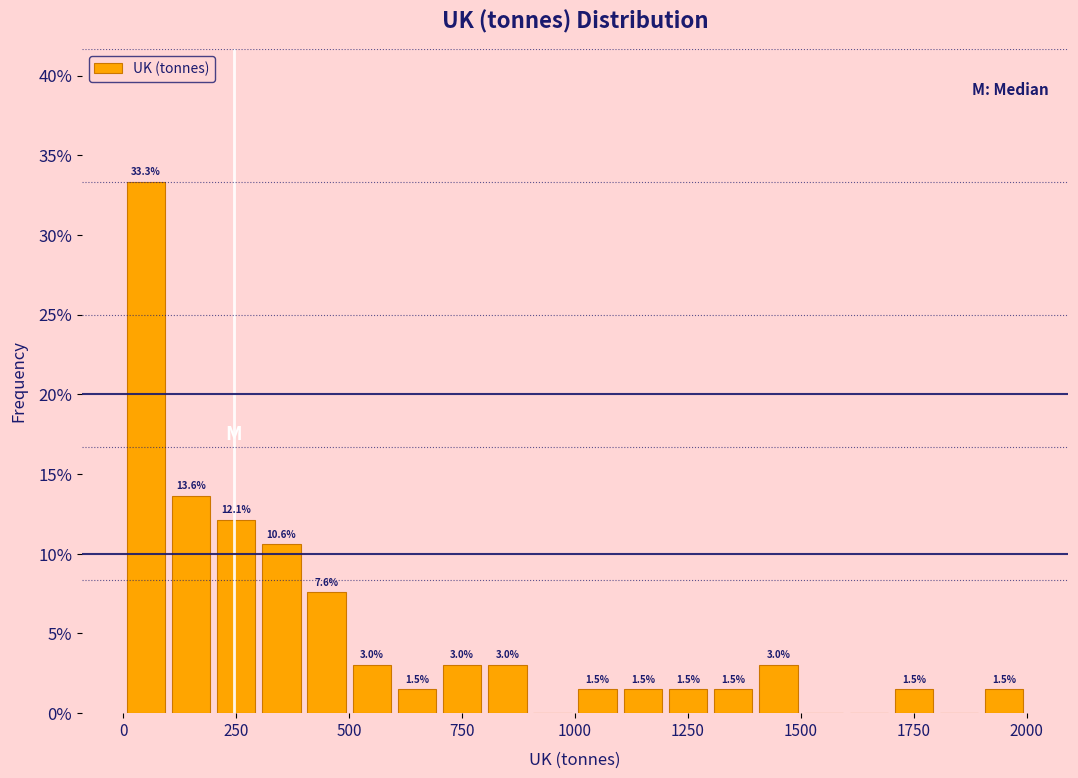

Around what value on the x-axis is the tallest bar? Give the approximate position of its centre, as read against the axis.

50